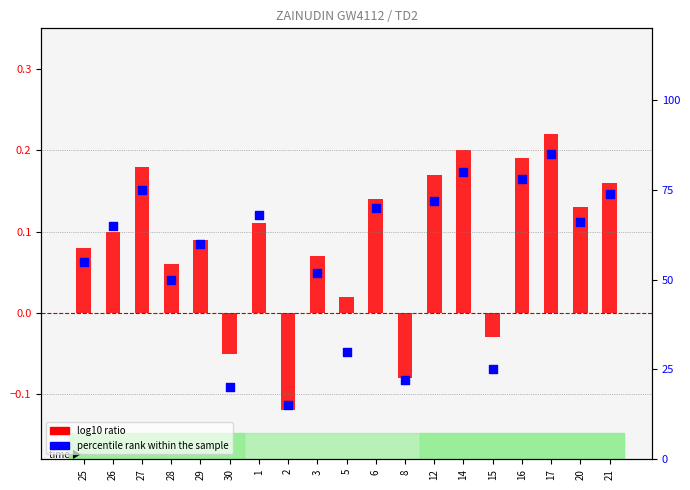

Which series has the largest Y range (max minus min)?

percentile rank within the sample